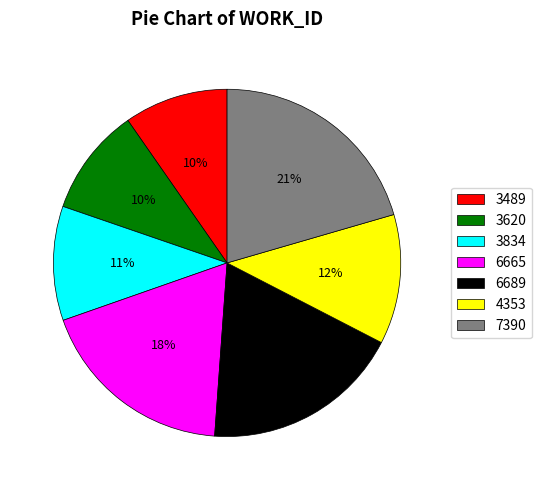

Is there any slice that represents more than half of the pie?

No